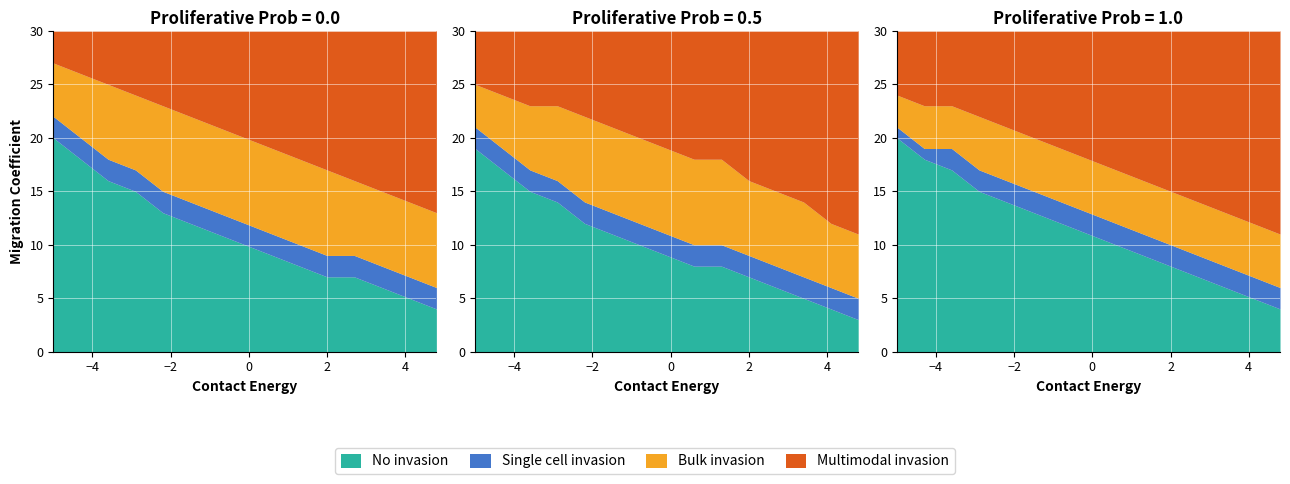

The Multimodal invasion series shows 18 at 9. True or false?

False